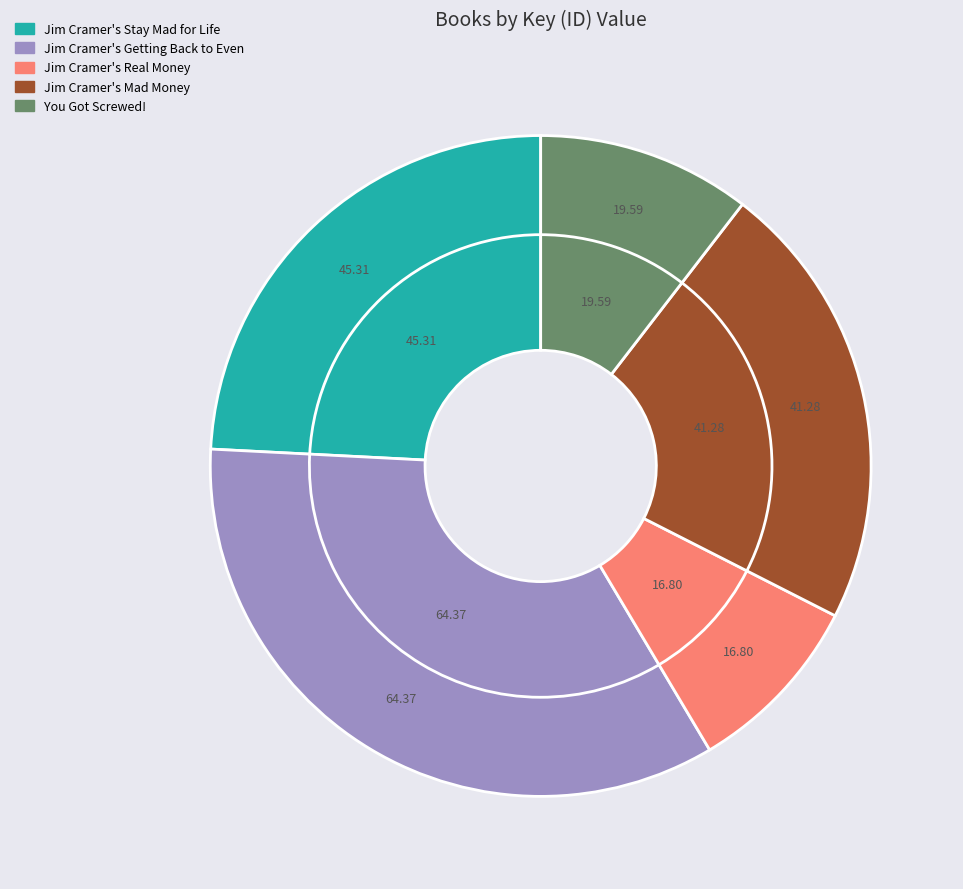

What is the smallest slice in the pie chart?

Jim Cramer's Real Money